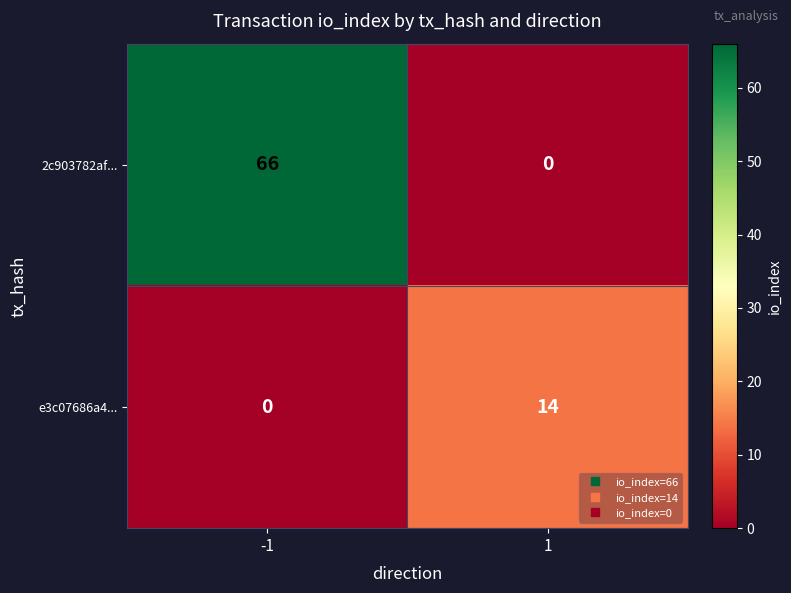

What is the average value of the e3c07686a4... series?

7